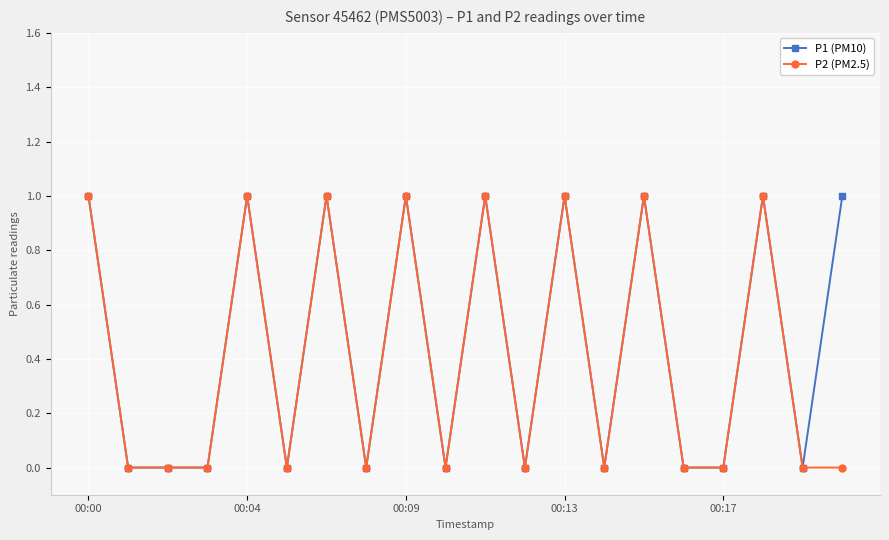

True or false: P1 (PM10) has more than 2 interior local peaks.

True